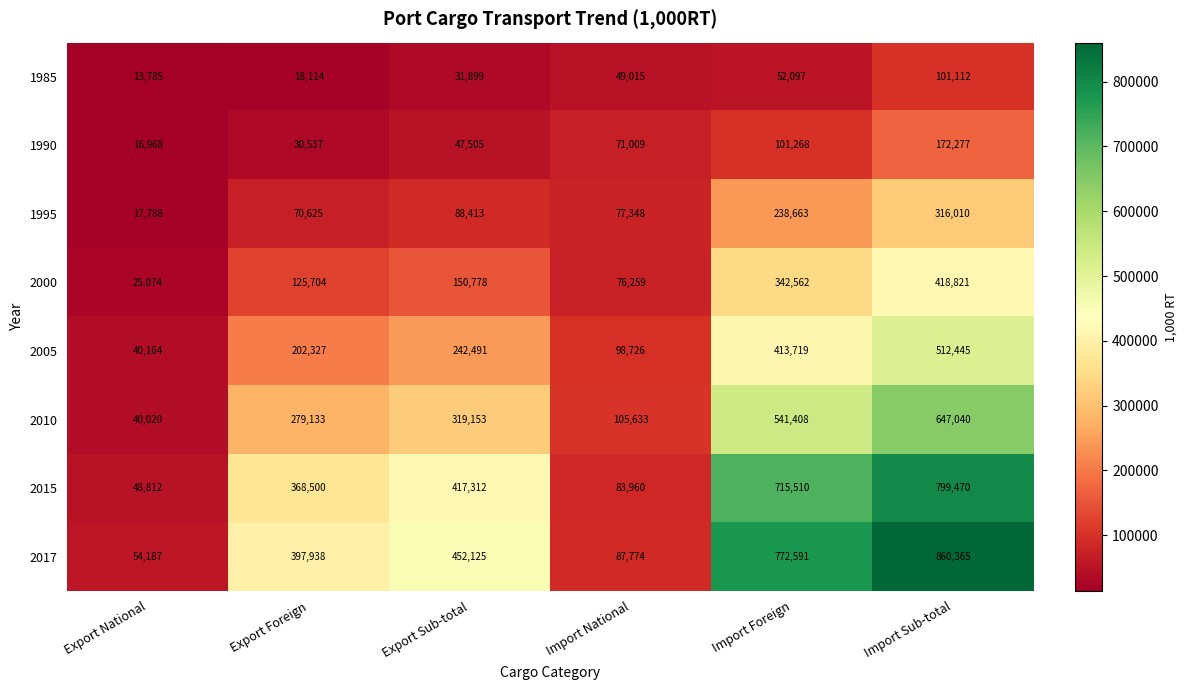

What is the difference between the 1985 values at Export Foreign and Export Sub-total?

13785